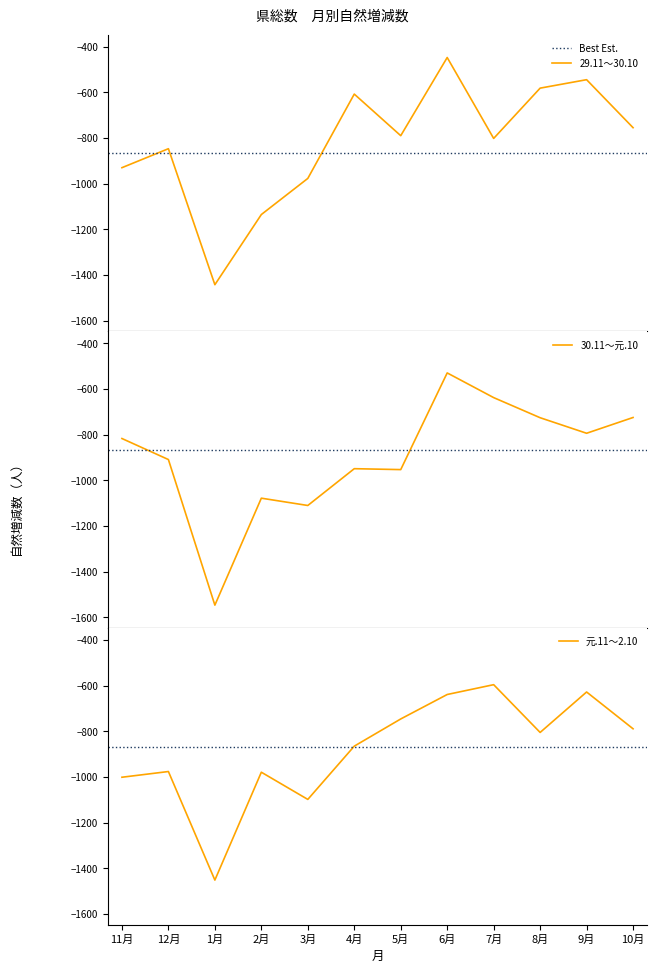

Reading left to right, list all the values displayed in this chart.

29.11～30.10: -930	-847	-1442	-1135	-977	-608	-790	-448	-802	-582	-545	-755
30.11～元.10: -817	-909	-1546	-1078	-1110	-949	-953	-530	-638	-726	-794	-725
元.11～2.10: -1001	-976	-1451	-979	-1098	-865	-746	-639	-596	-805	-628	-789